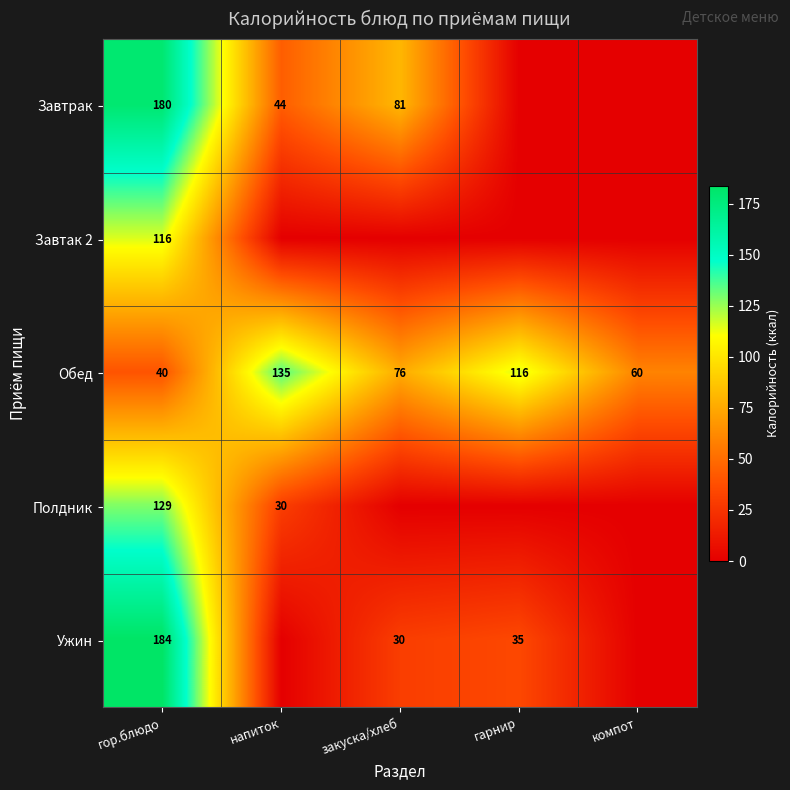

Is it true that Ужин equals 17 at гарнир?

False